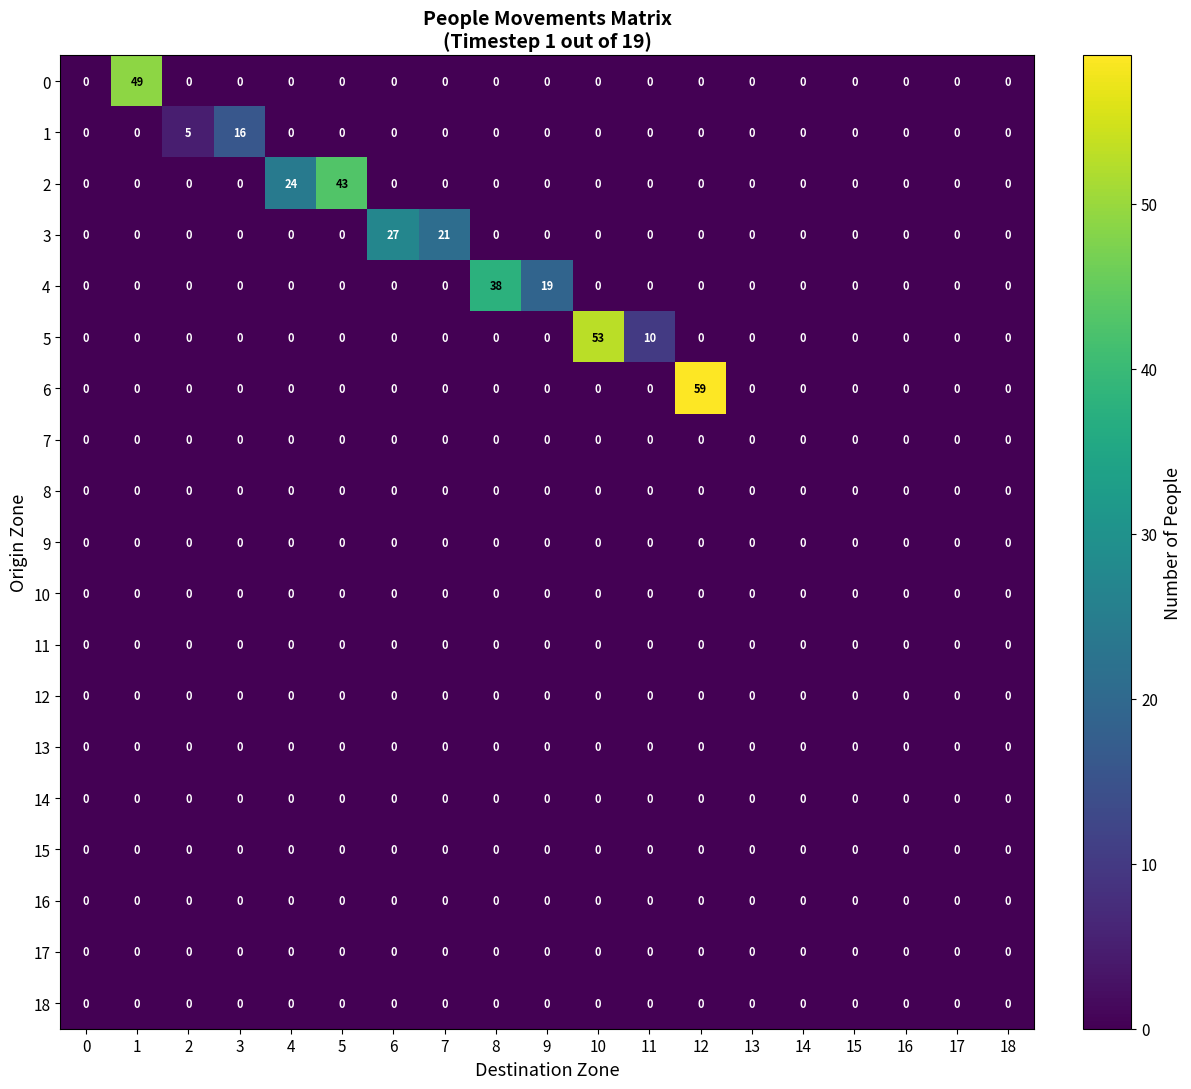

Which series has the widest spread of values?

6